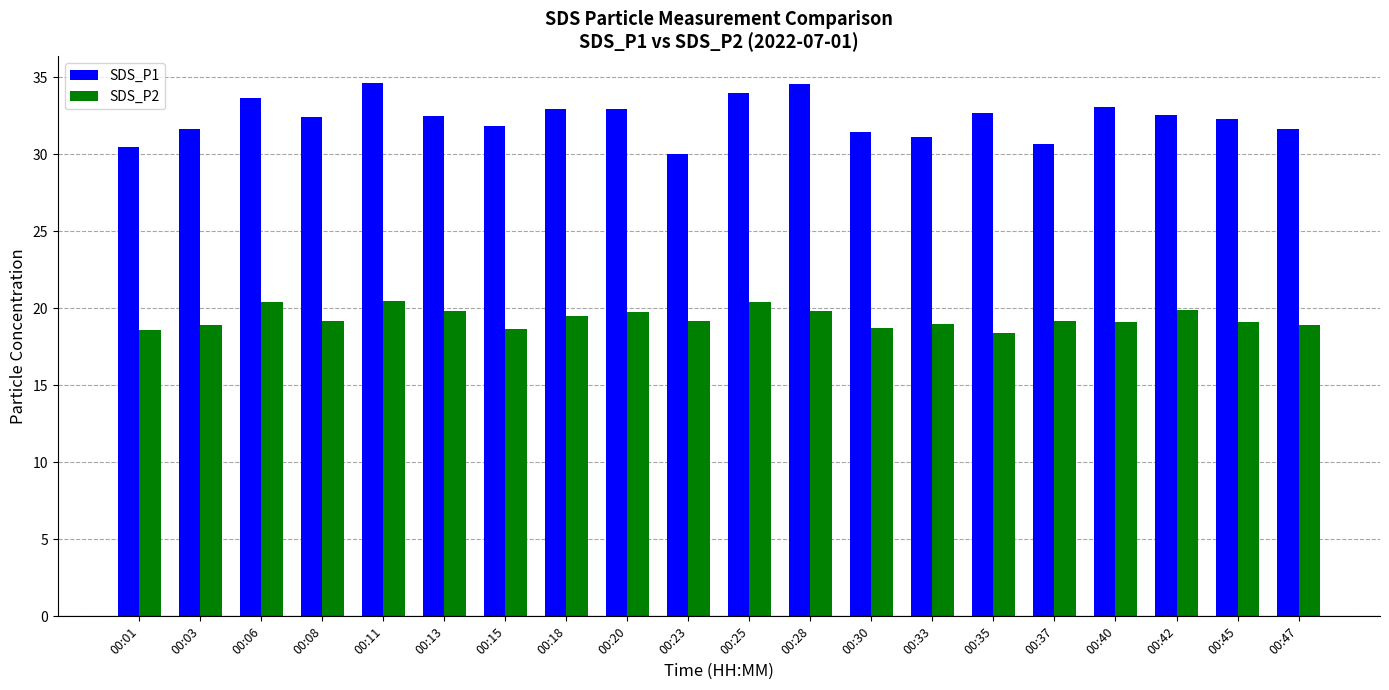

Which series has the largest total across all categories?

SDS_P1